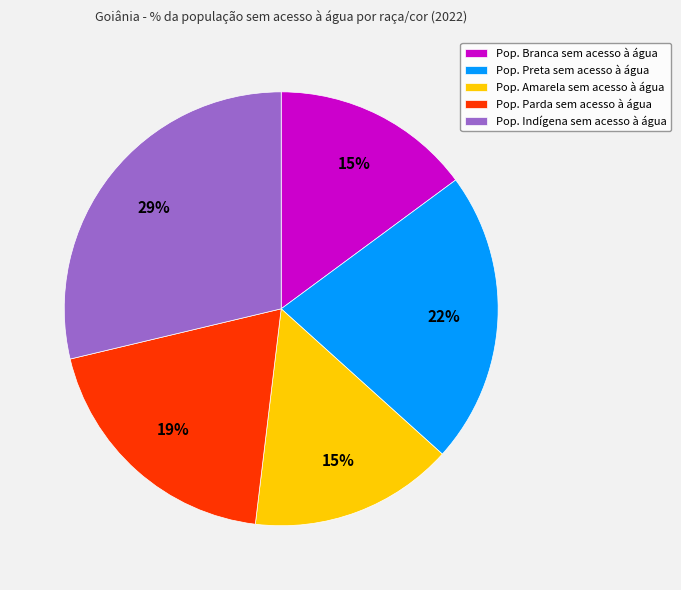

What is the largest slice in the pie chart?

Pop. Indígena sem acesso à água